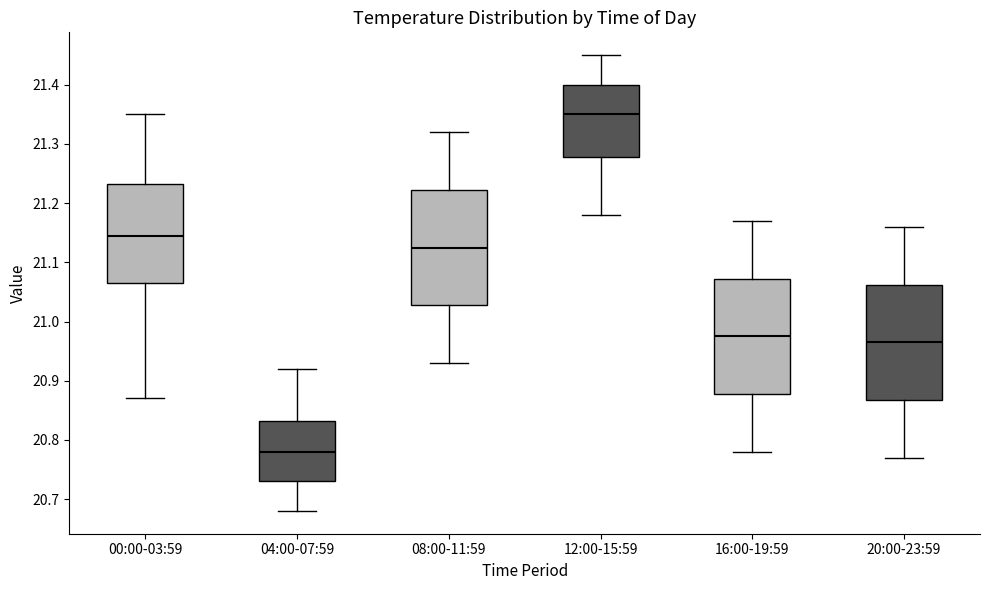

Reading left to right, read every box against the y-axis: the position of its median line, the range the box covers, and the ends of its whiskers. The values are not printed on the chart, so give them approximately, as read against the axis.

00:00-03:59: median 21.15, box 21.07 to 21.23, whiskers 20.87 to 21.35
04:00-07:59: median 20.78, box 20.73 to 20.83, whiskers 20.68 to 20.92
08:00-11:59: median 21.13, box 21.03 to 21.22, whiskers 20.93 to 21.32
12:00-15:59: median 21.35, box 21.28 to 21.40, whiskers 21.18 to 21.45
16:00-19:59: median 20.98, box 20.88 to 21.07, whiskers 20.78 to 21.17
20:00-23:59: median 20.97, box 20.87 to 21.06, whiskers 20.77 to 21.16